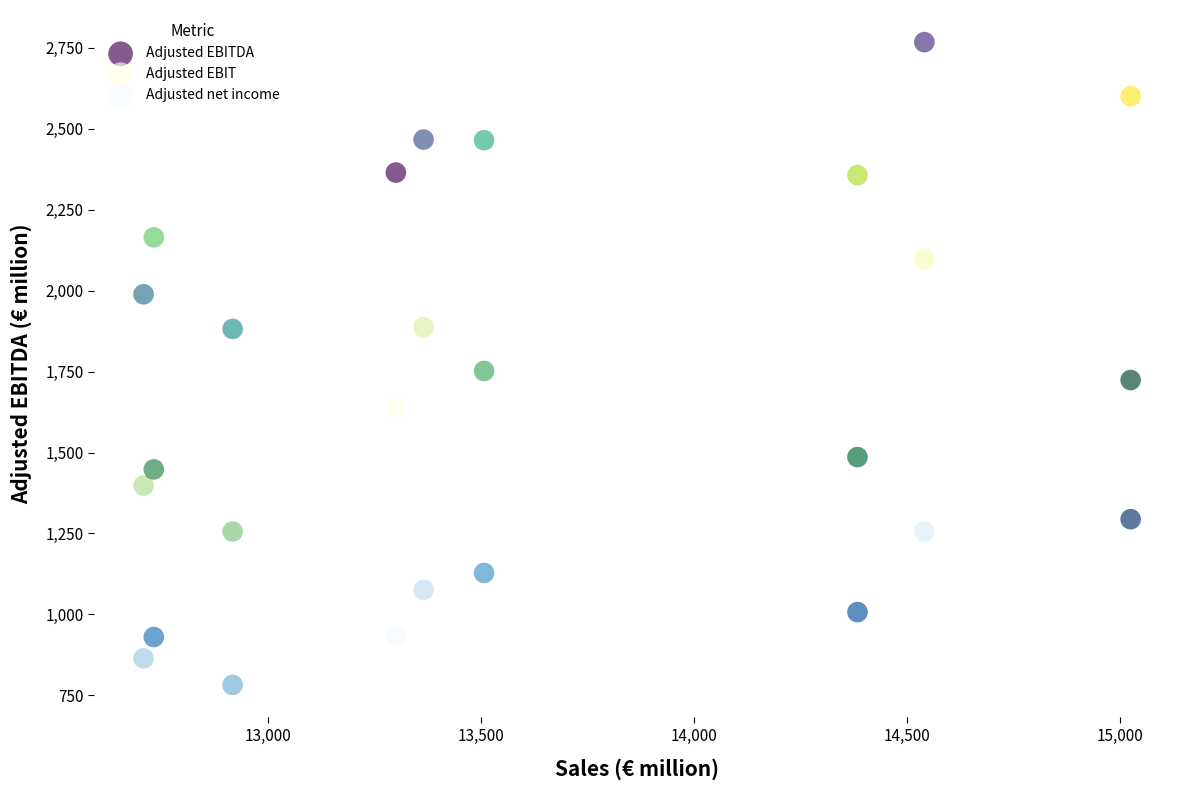

Which series reaches the minimum Y coordinate?

Adjusted net income